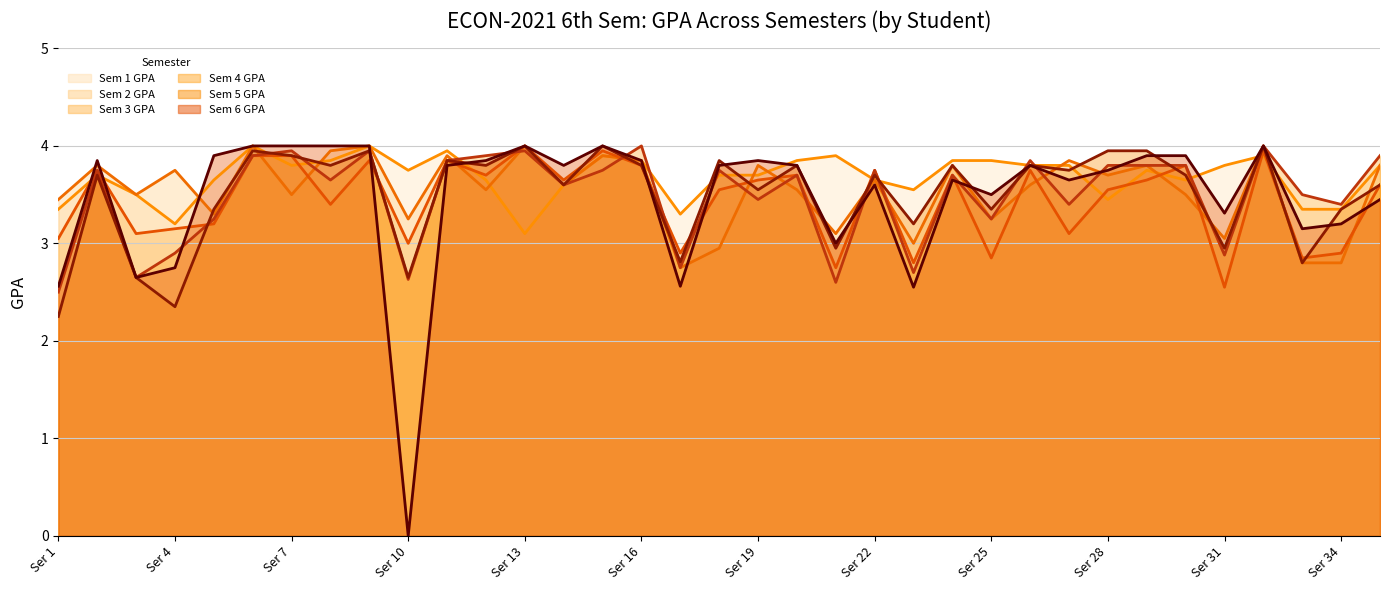

How many intersections are there between Sem 2 GPA (line) and Sem 3 GPA (line)?

16